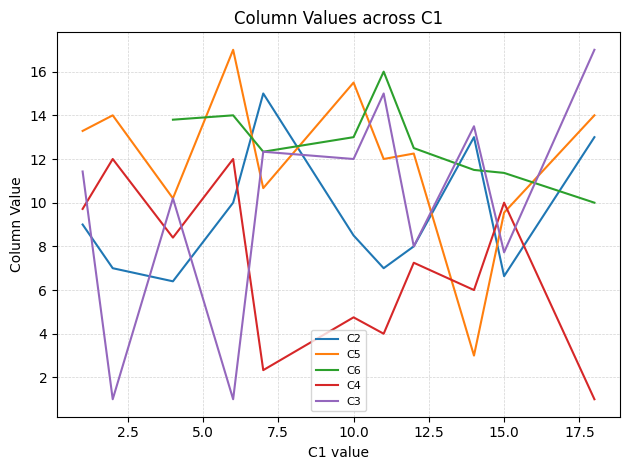

How many lines are shown in the chart?

5